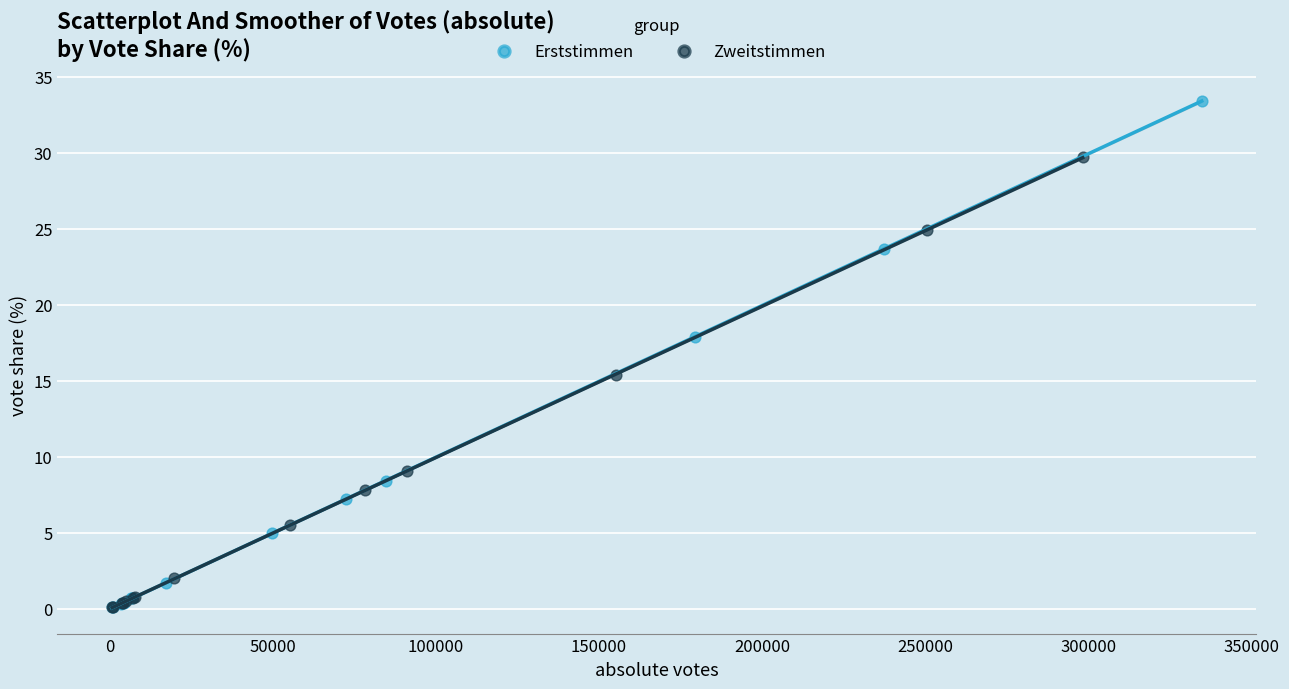

Which series has the largest Y range (max minus min)?

Erststimmen